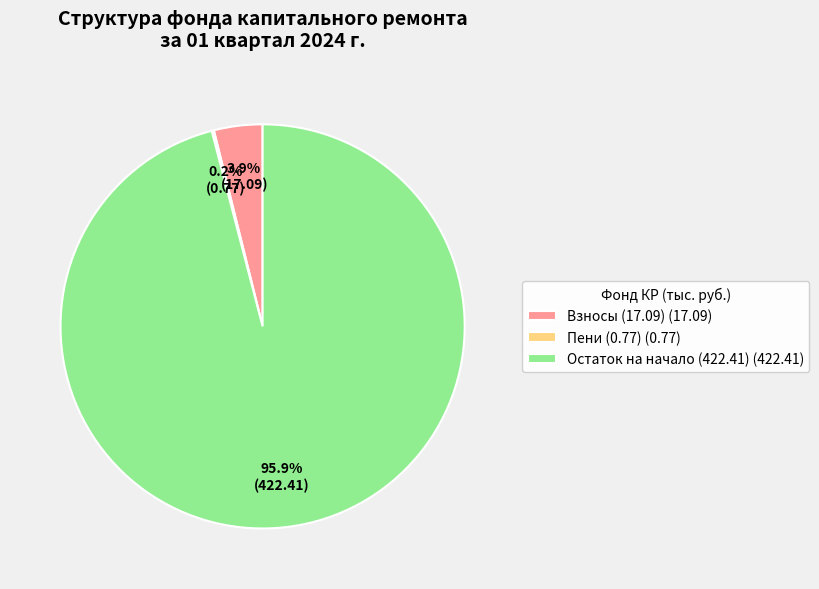

Which category has the biggest portion of the pie?

Остаток на начало (422.41) (422.41)